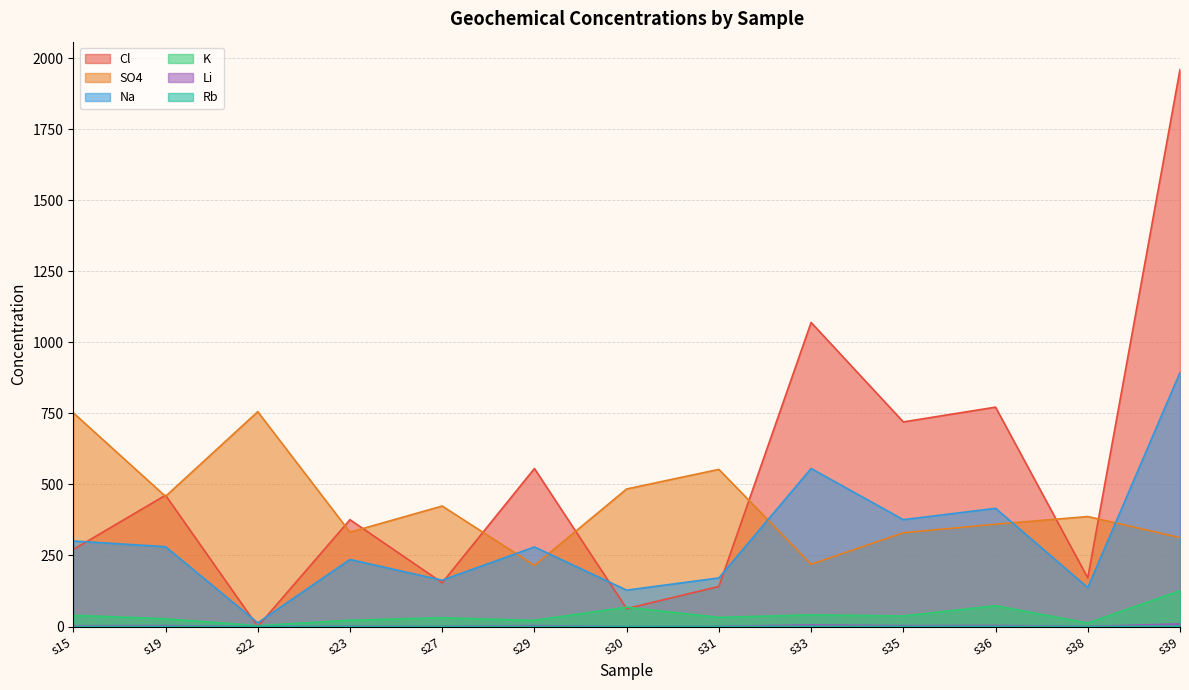

At which label does K first exceed 32?

s15